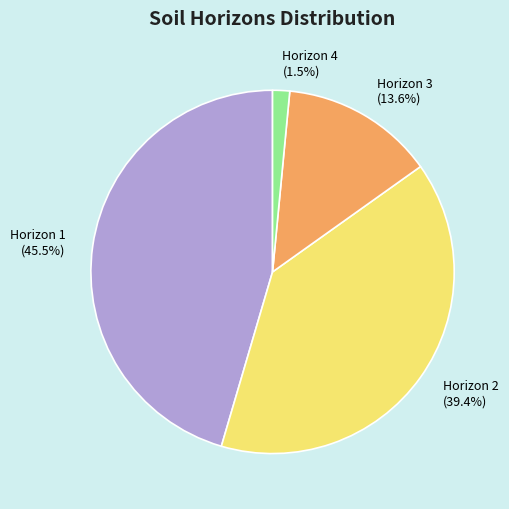

What portion of the pie excludes Horizon 1?

54.5%